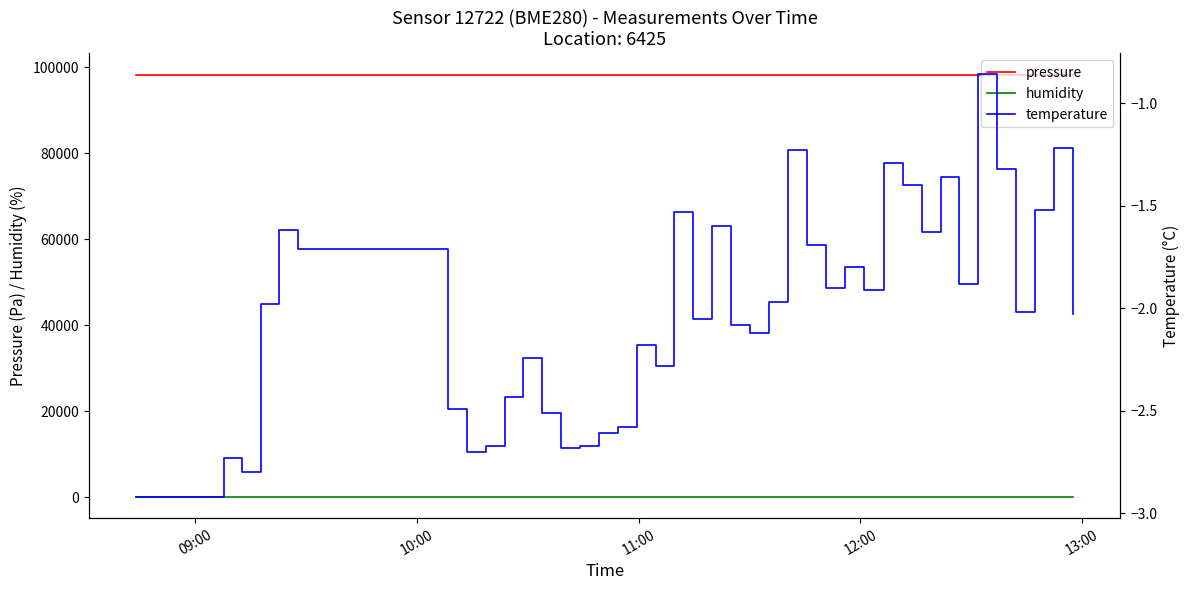

What are all the series names shown in the legend?

pressure, humidity, temperature